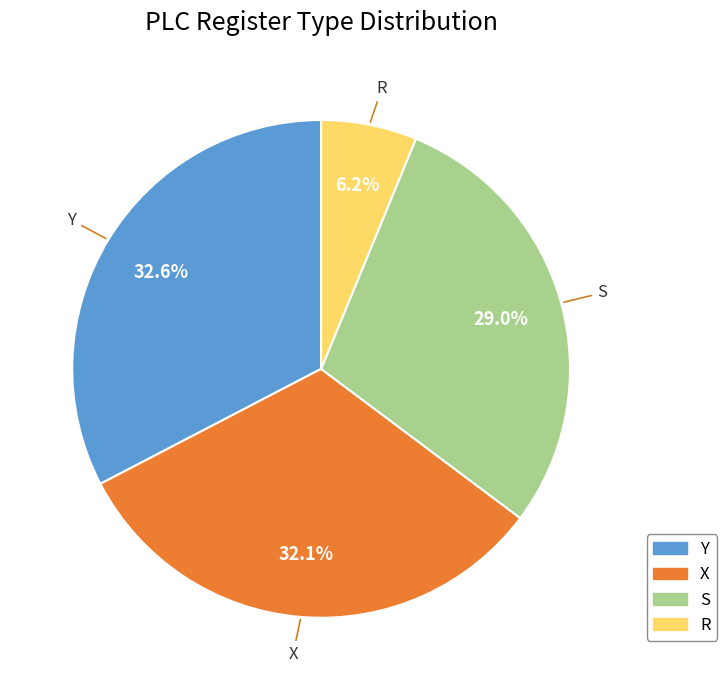

Which has a higher value, X or S?

X